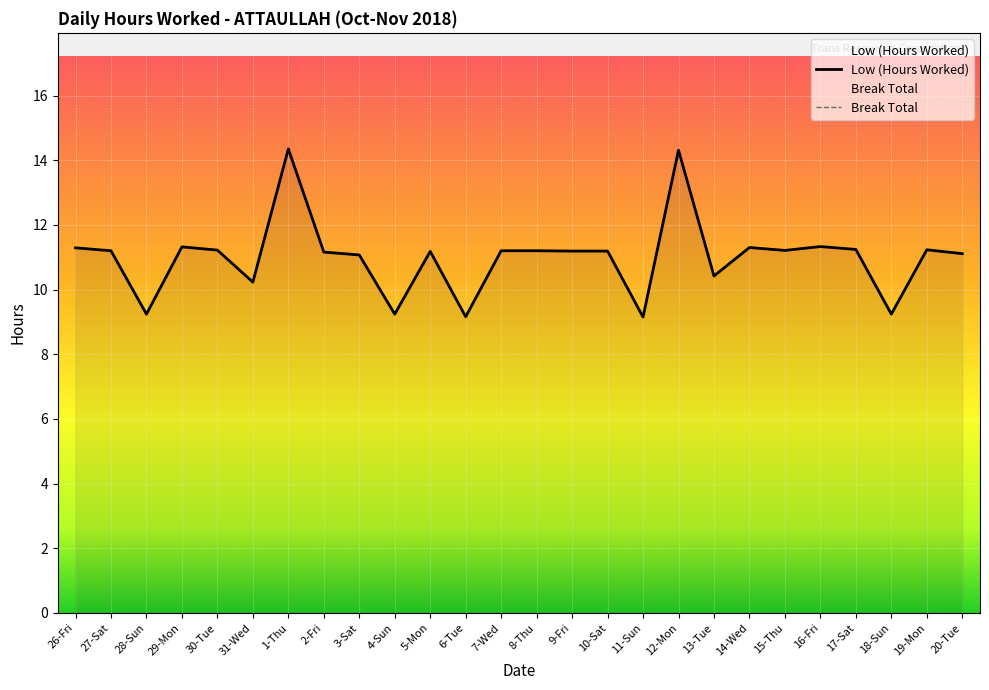

What is the smallest value displayed?

9.2